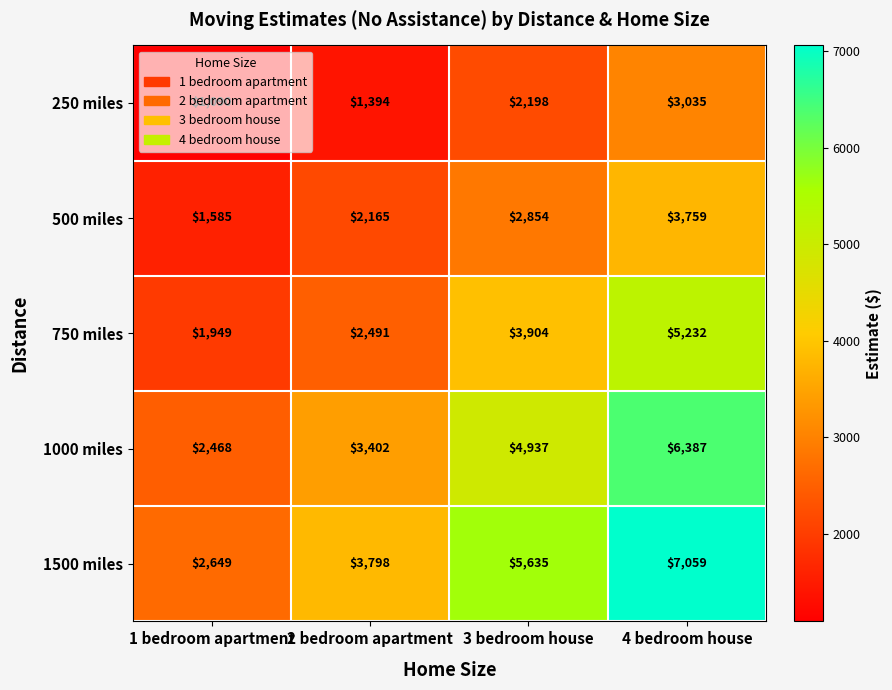

What is the total value across all series at 1 bedroom apartment?

9741